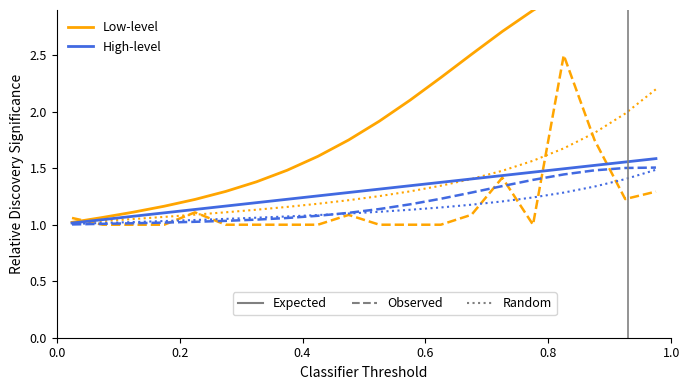

True or false: Low-level and High-level cross at least once.

False